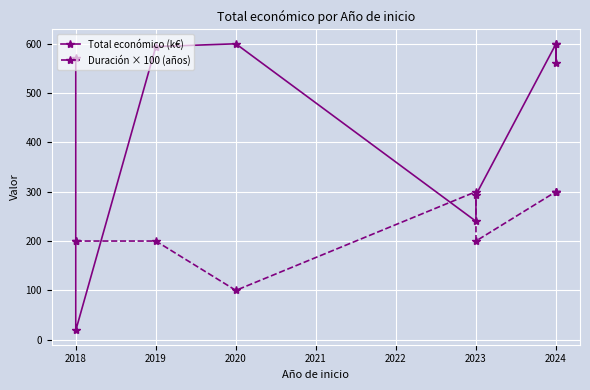

At how many categories does at least one series exceed 132?

9